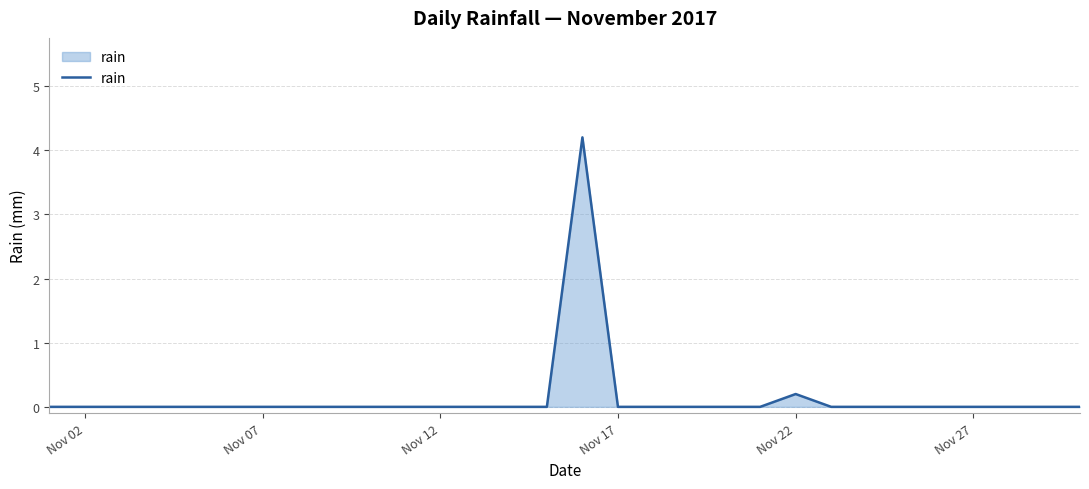

What is the difference between the maximum and minimum values?

4.2